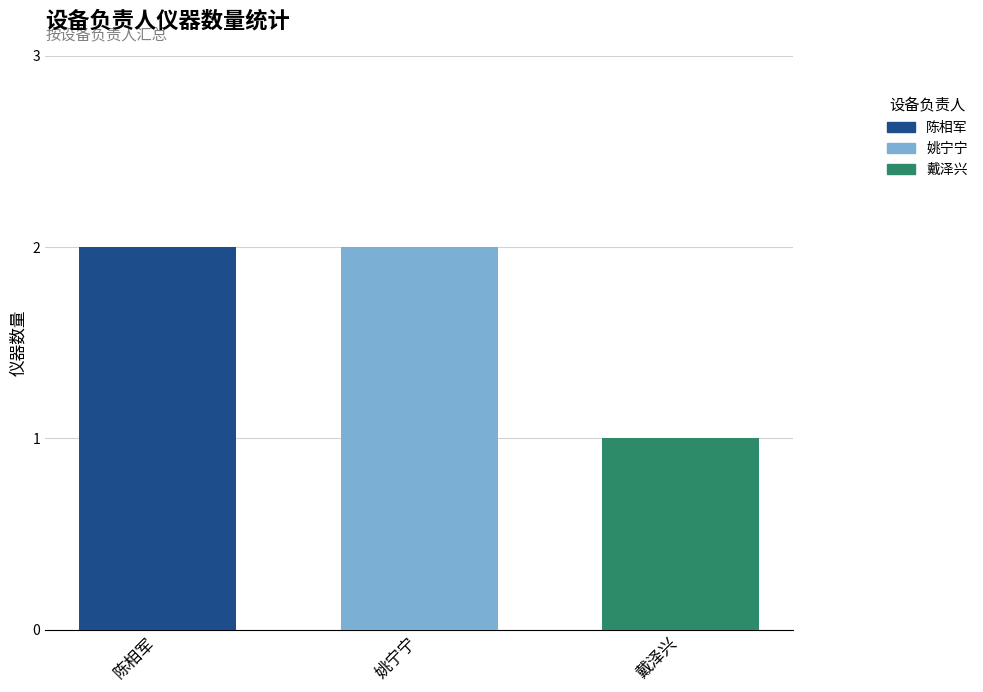

What is the smallest value displayed?

1